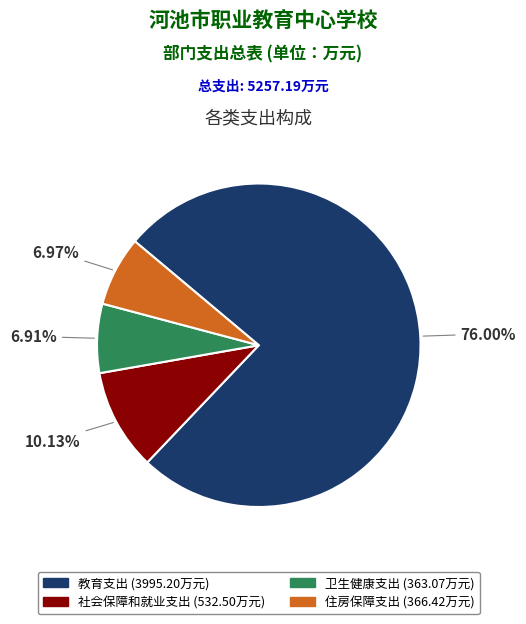

Which category has the biggest portion of the pie?

教育支出